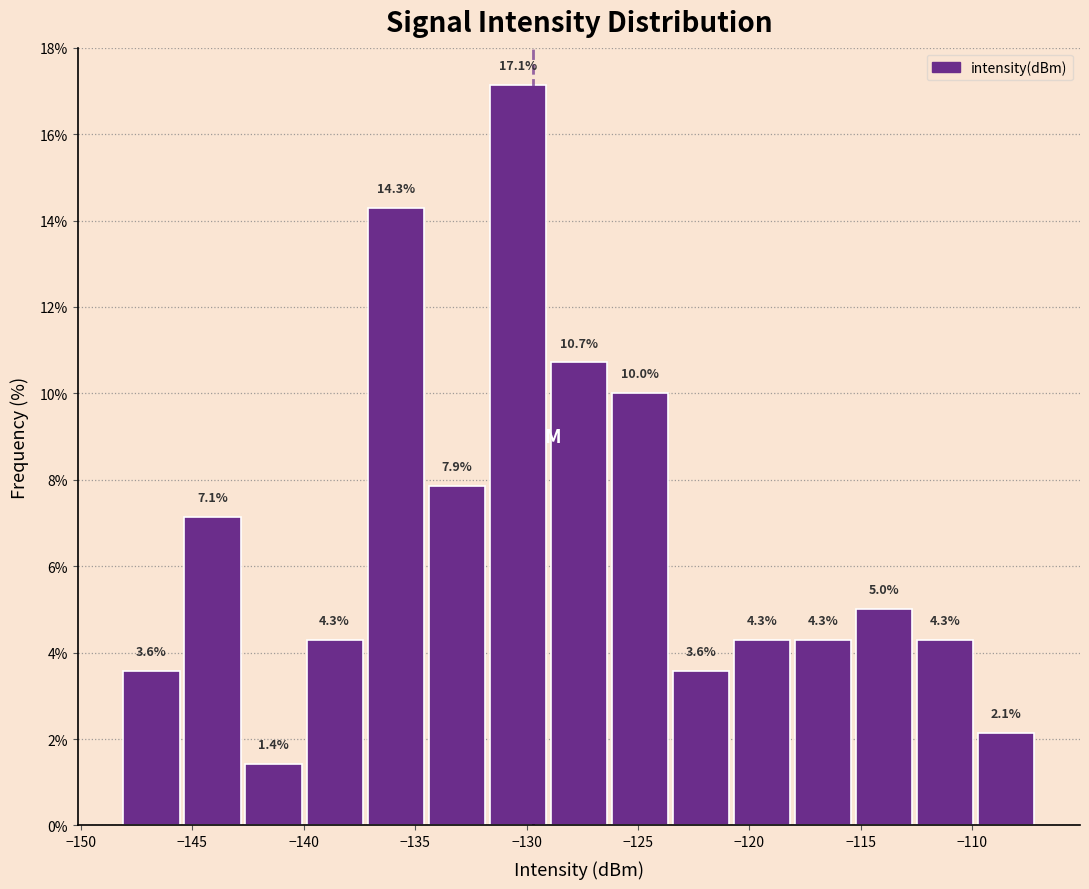

Over which range of the x-axis is the bar tallest?

-132.0 to -129.0